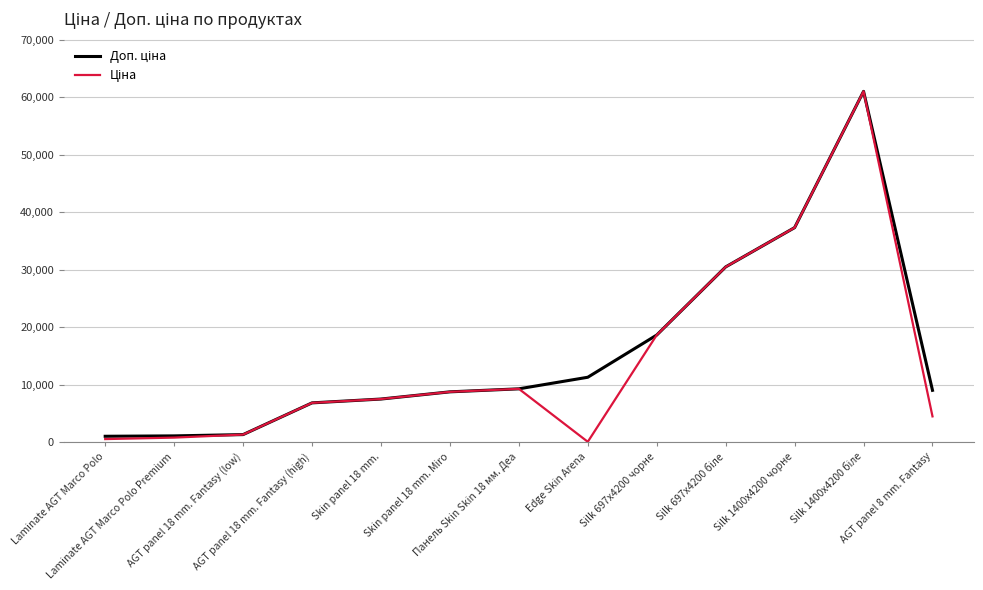

What is the greatest value displayed?

61024.7